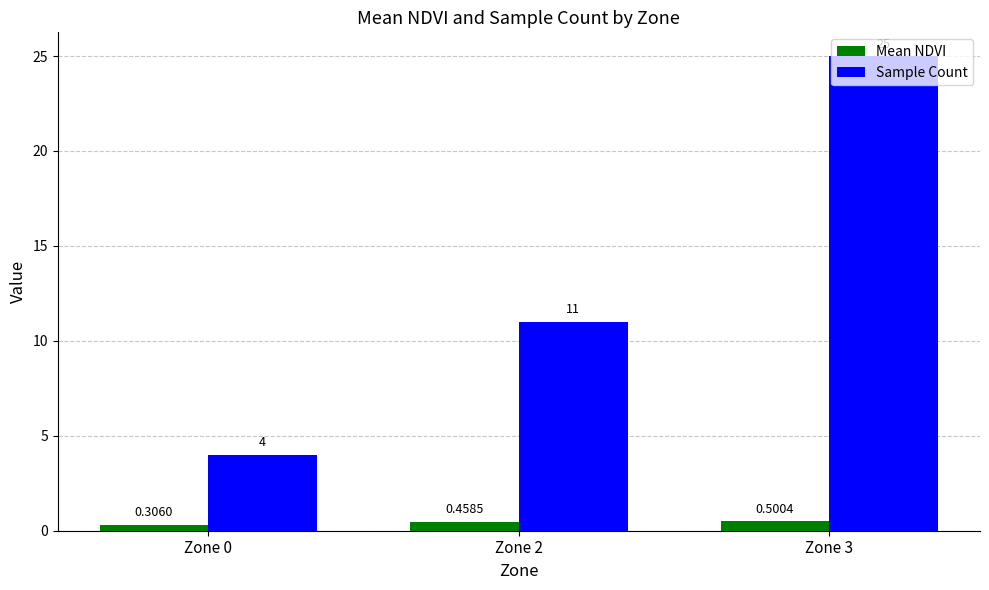

At how many categories does at least one series exceed 15?

1